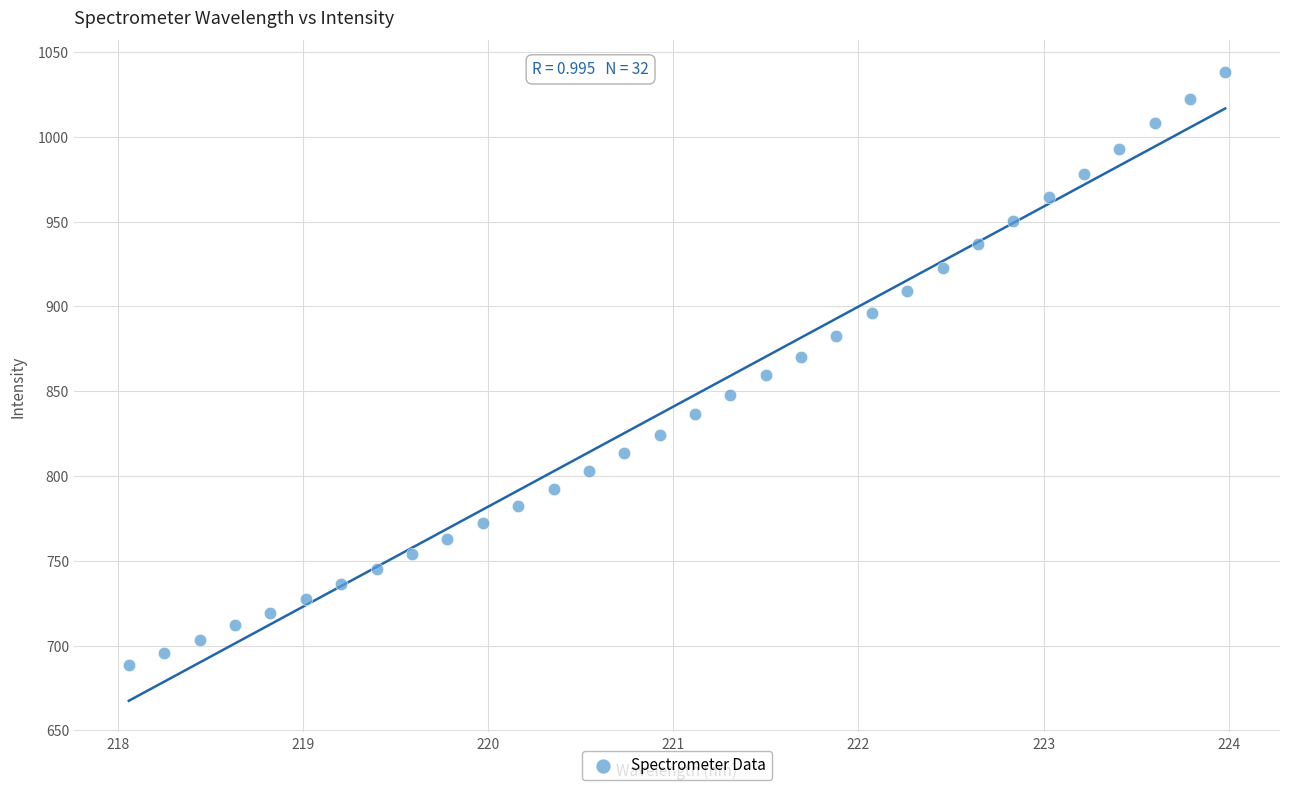

What is the range of Y values (max minus min)?

349.7